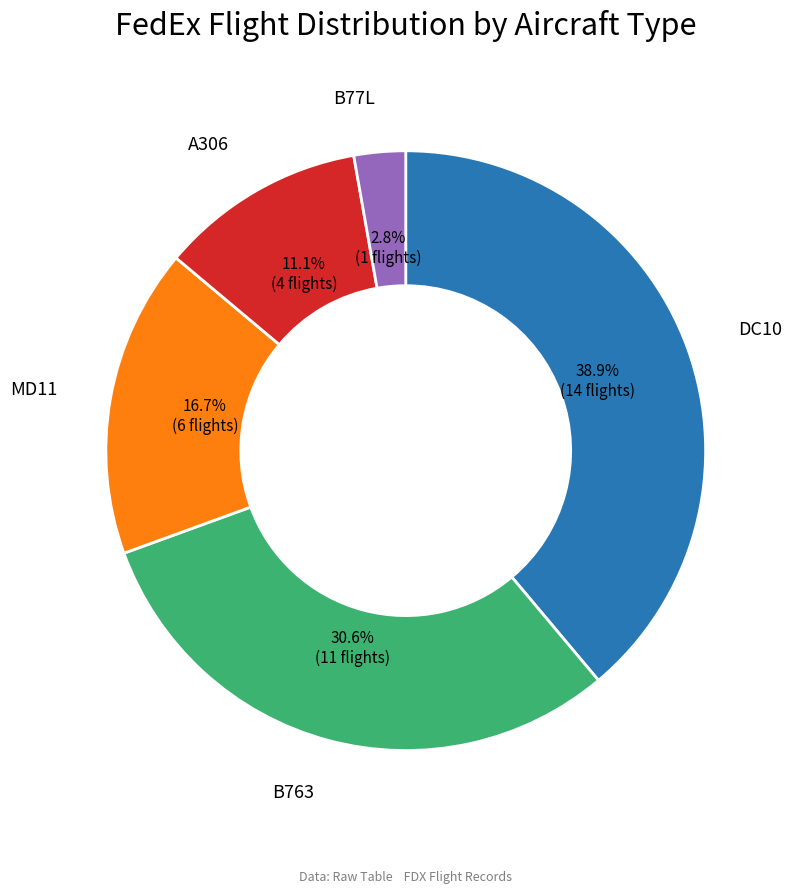

Which slice is the largest?

DC10